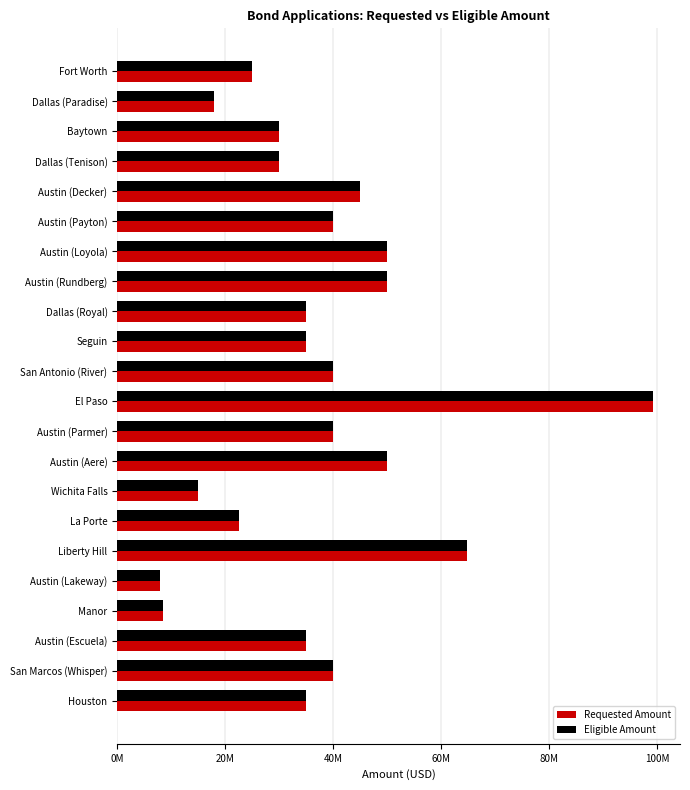

What are all the series names shown in the legend?

Requested Amount, Eligible Amount